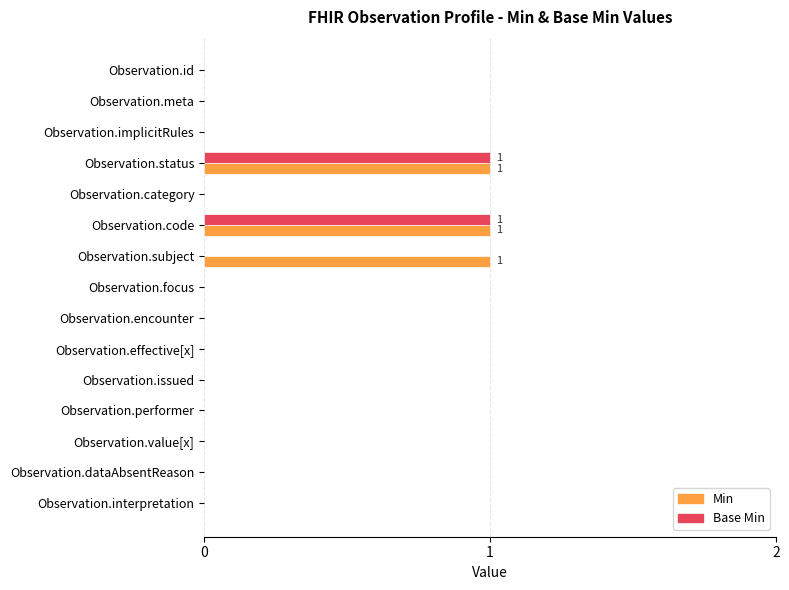

What is the sum of all Min values?

3